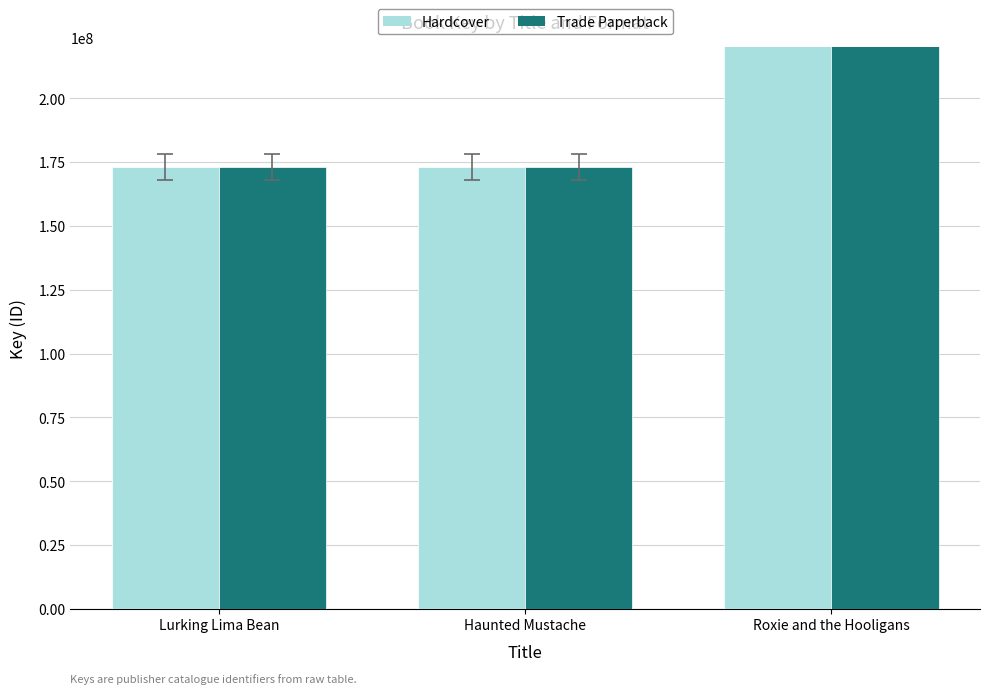

What is the approximate value of Hardcover at Haunted Mustache, to the nearest 50?

173099800